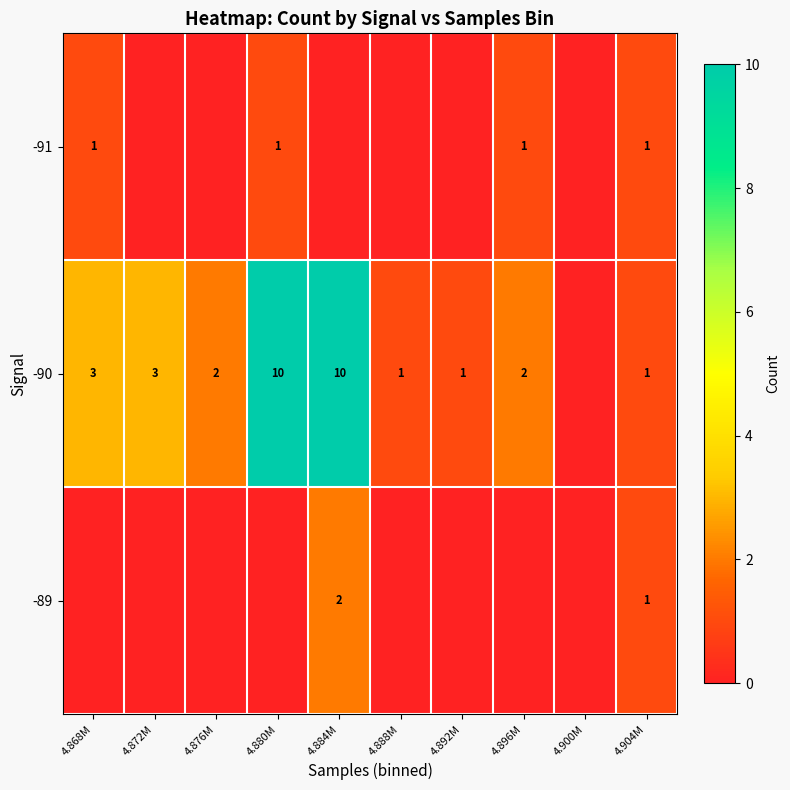

What is the sum of the -89 values at 4.904M and 4.884M?

3